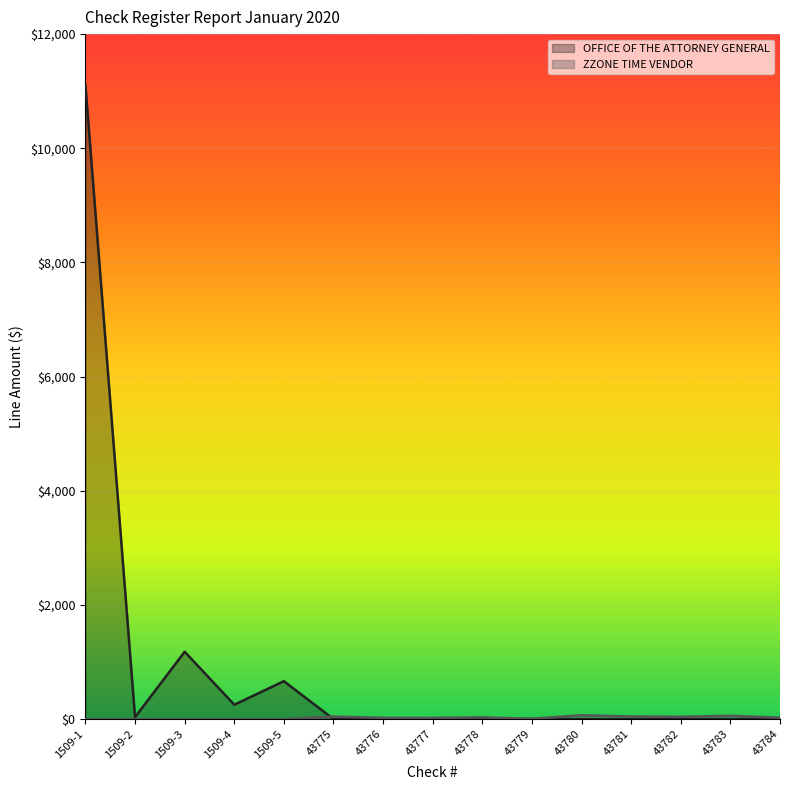

How many values in the ZZONE TIME VENDOR series are below 21?

7